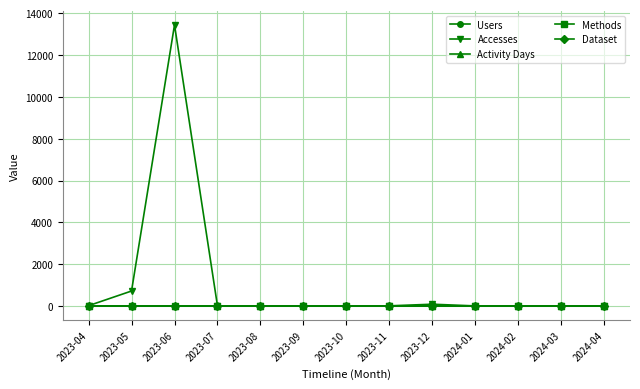

What is the average value of the Users series?

2